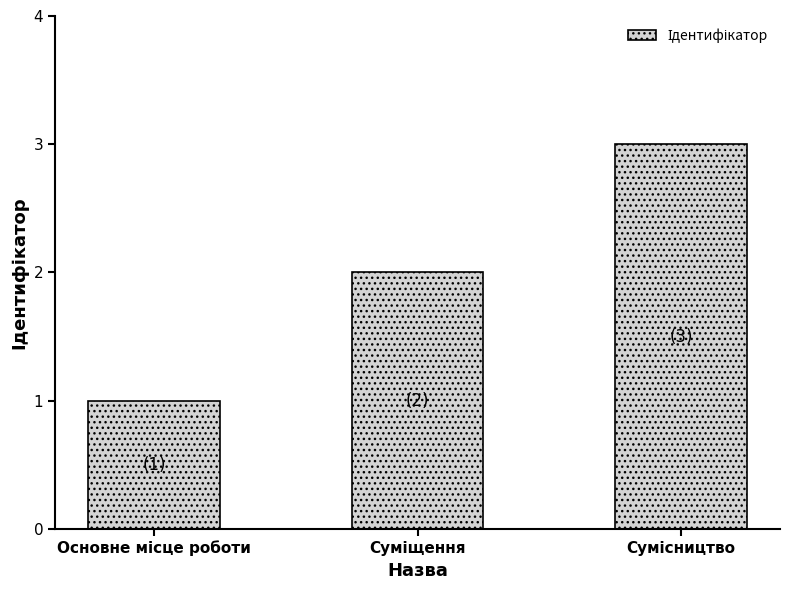

What is the sum of all values?

6